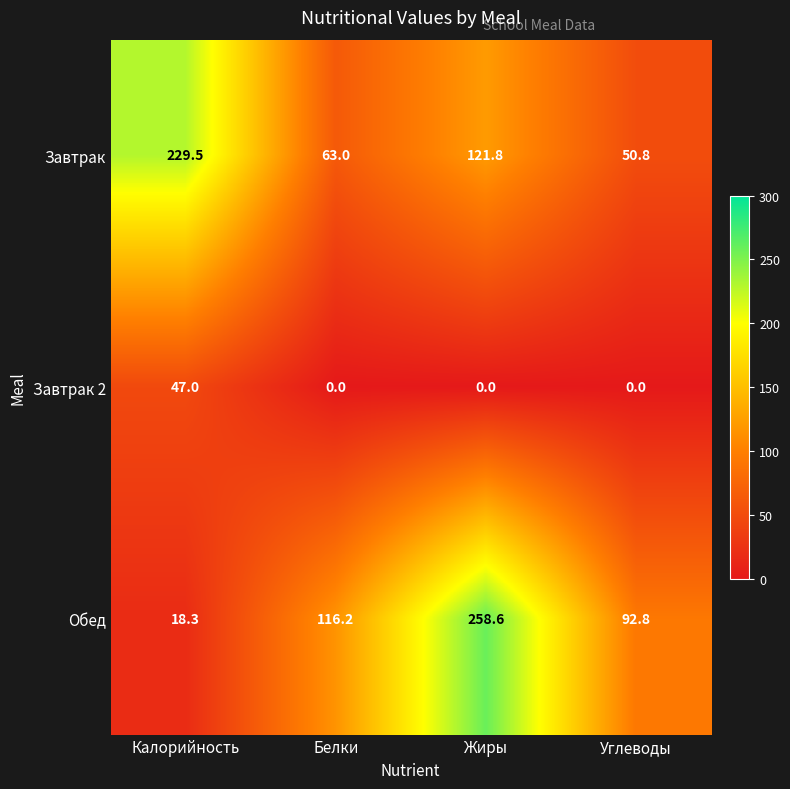

Reading right to left, what are all the values shown in this chart?

Завтрак: 50.8	121.8	63.0	229.5
Завтрак 2: 0.0	0.0	0.0	47.0
Обед: 92.8	258.6	116.2	18.3